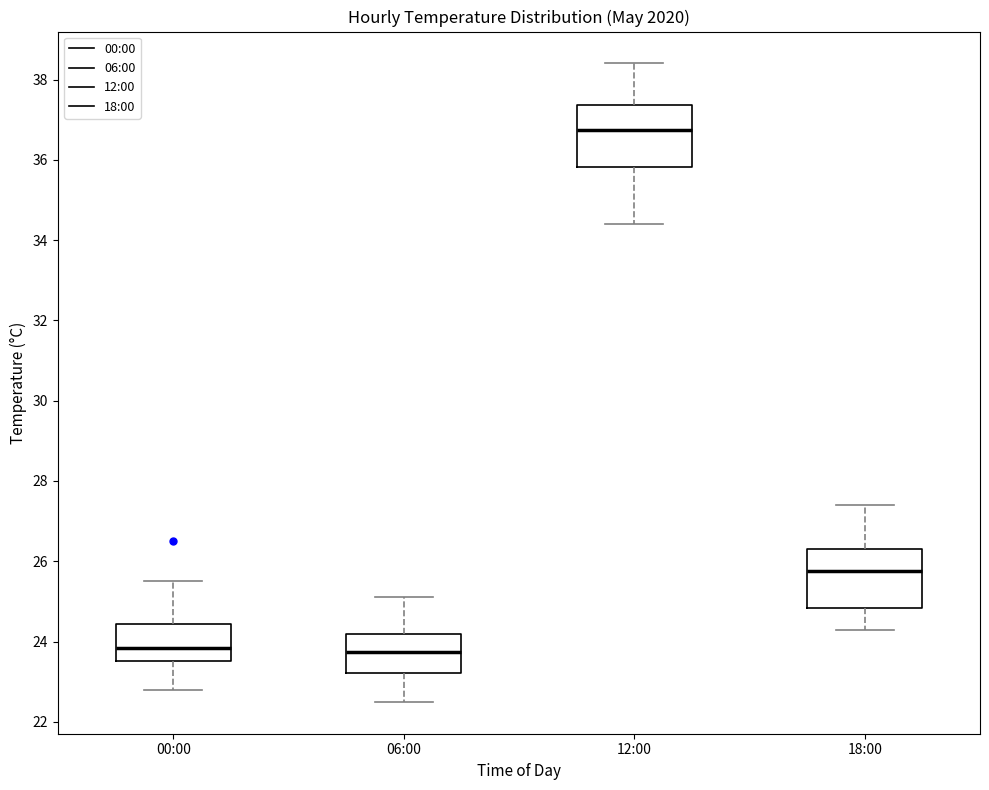

Reading left to right, read every box against the y-axis: the position of its median line, the range the box covers, and the ends of its whiskers. The values are not printed on the chart, so give them approximately, as read against the axis.

00:00: median 23.8, box 23.6 to 24.4, whiskers 22.8 to 25.6
06:00: median 23.8, box 23.2 to 24.2, whiskers 22.6 to 25.2
12:00: median 36.8, box 35.8 to 37.4, whiskers 34.4 to 38.4
18:00: median 25.8, box 24.8 to 26.4, whiskers 24.4 to 27.4